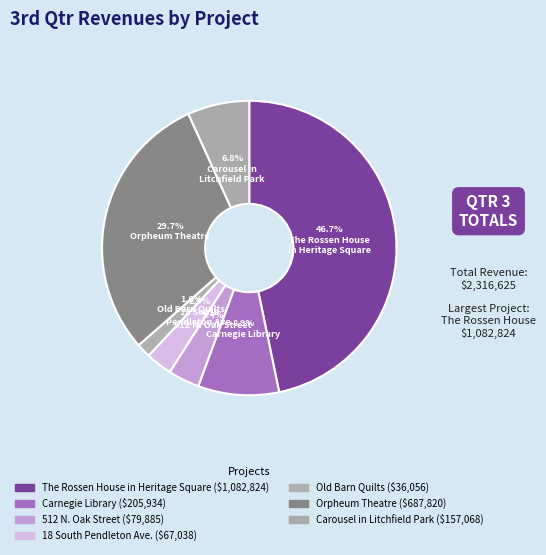

True or false: Old Barn Quilts accounts for 2% of the total.

True